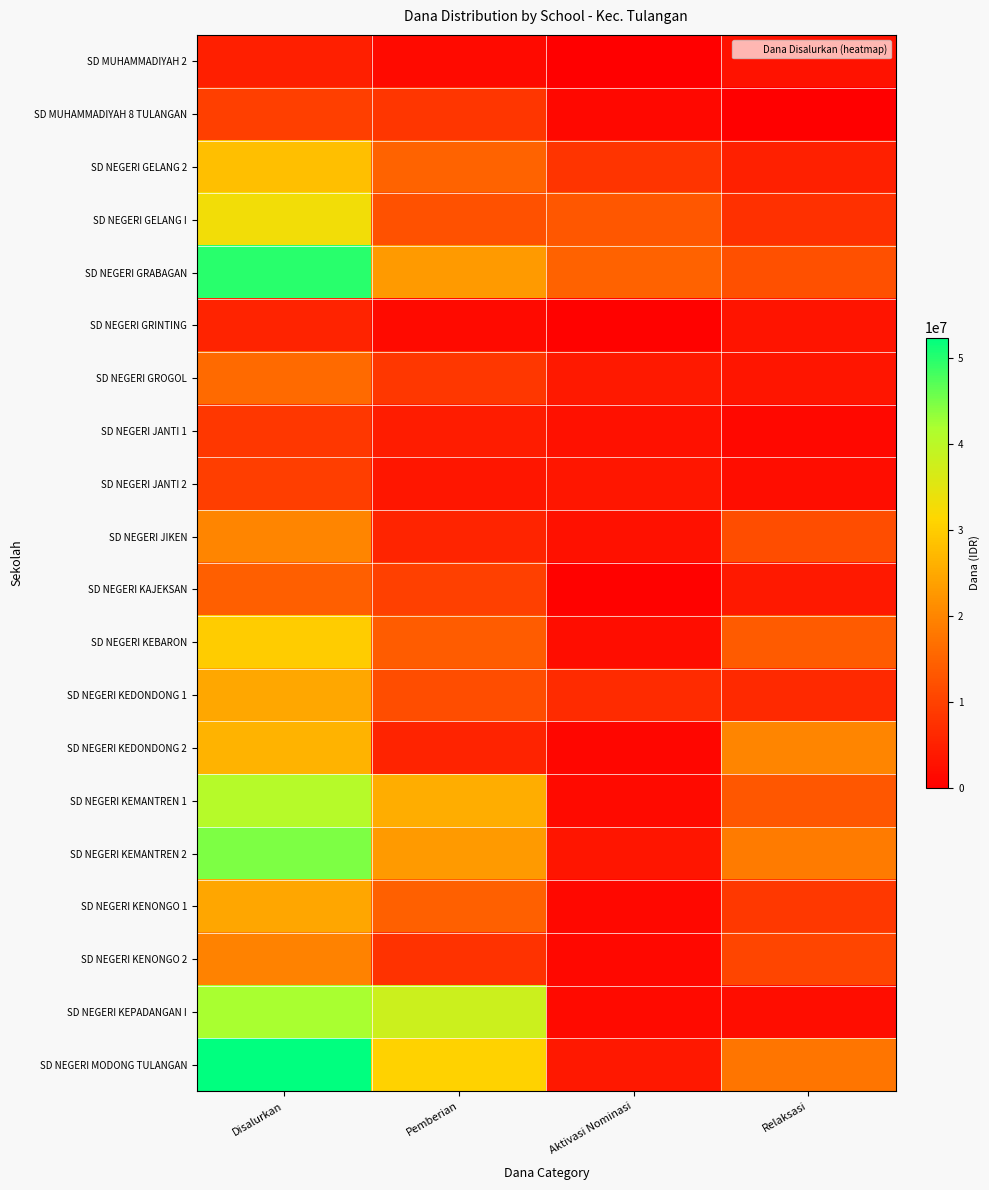

What is the spread (max minus min) of values at Disalurkan?

47700000